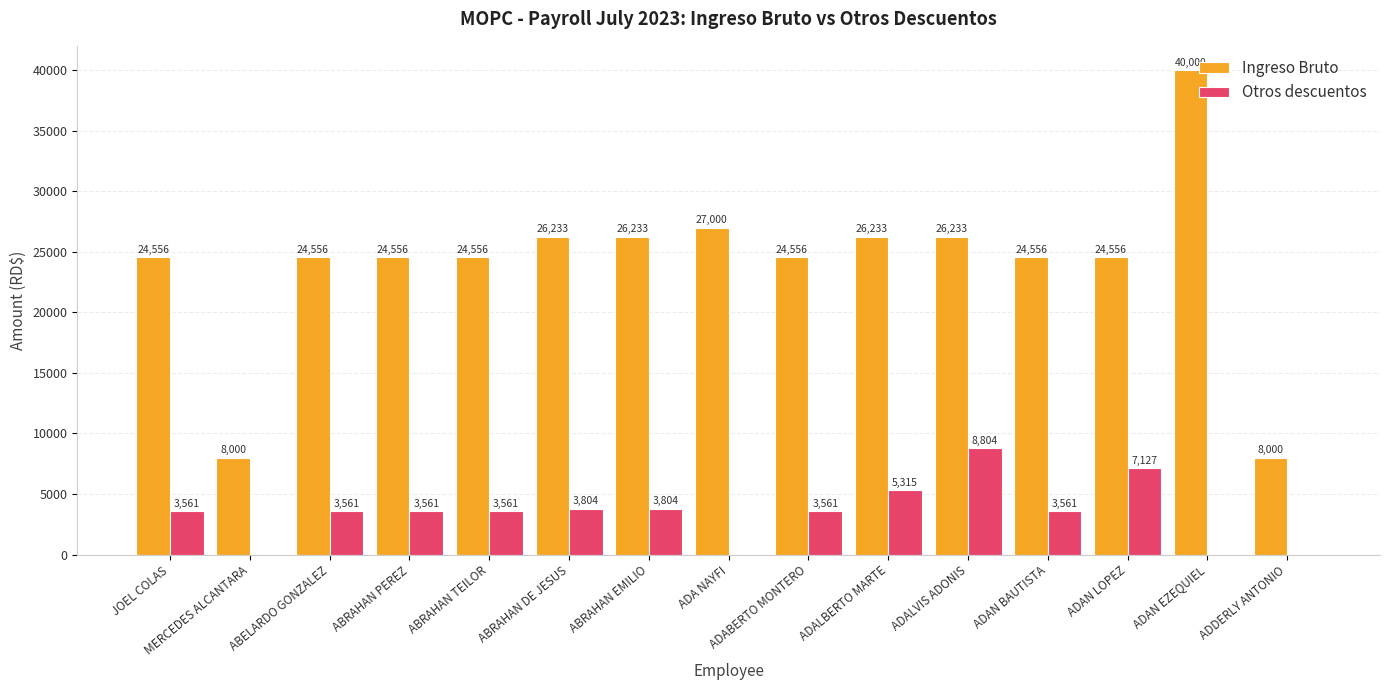

Which series has the widest spread of values?

Ingreso Bruto